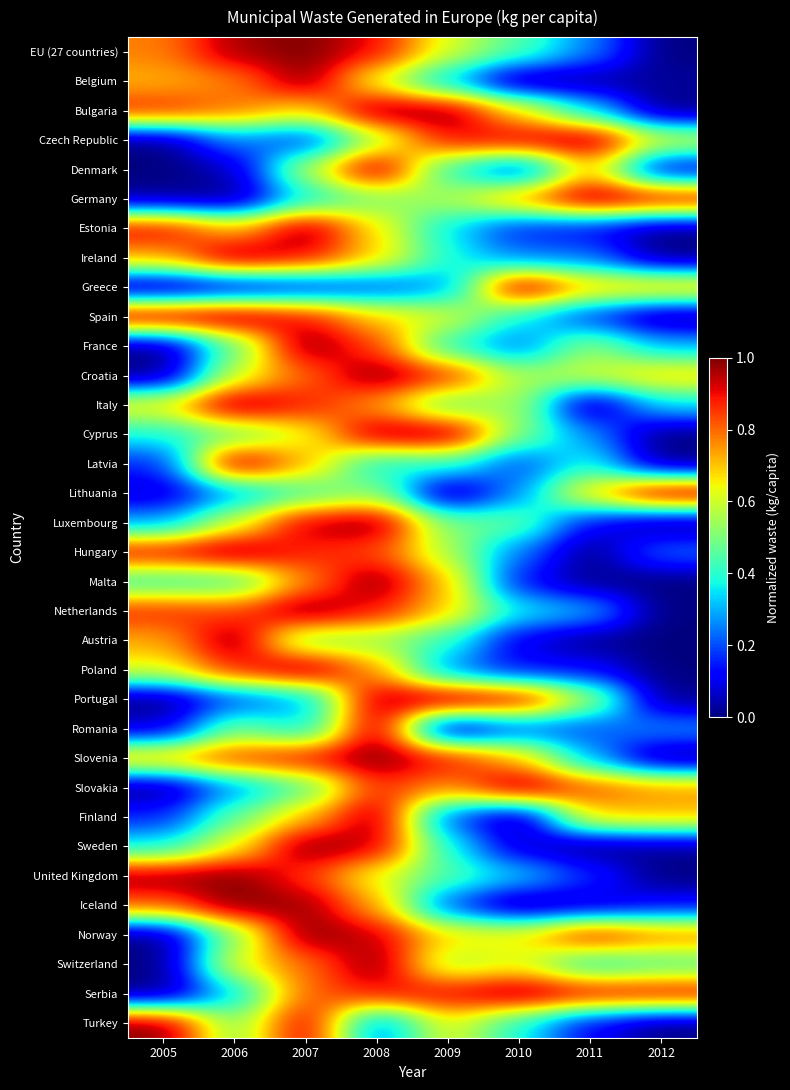

At how many categories does at least one series exceed 0?

8